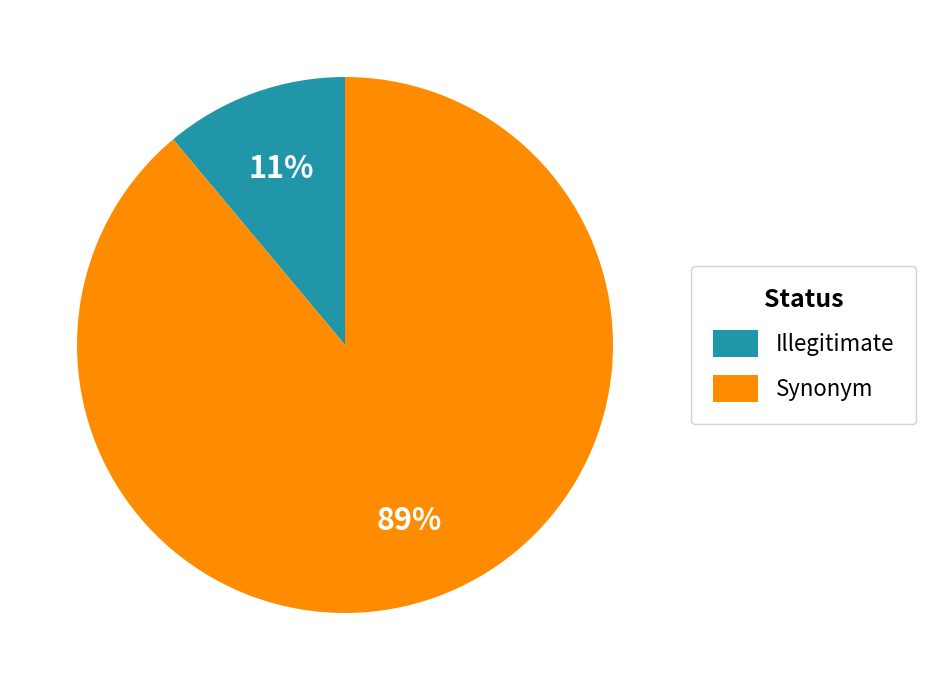

To the nearest percent, what is the difference between the Synonym and Illegitimate slice percentages?

78%